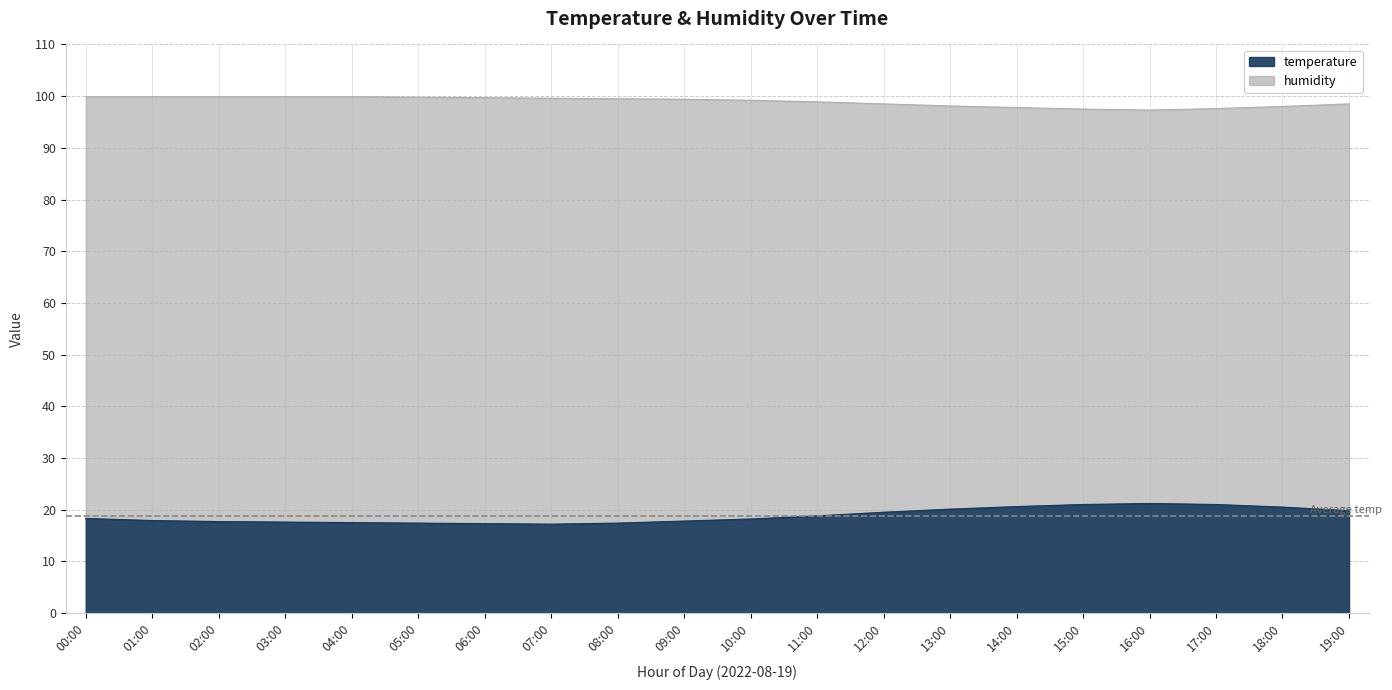

What is the difference between the maximum and minimum values in the humidity series?

2.6